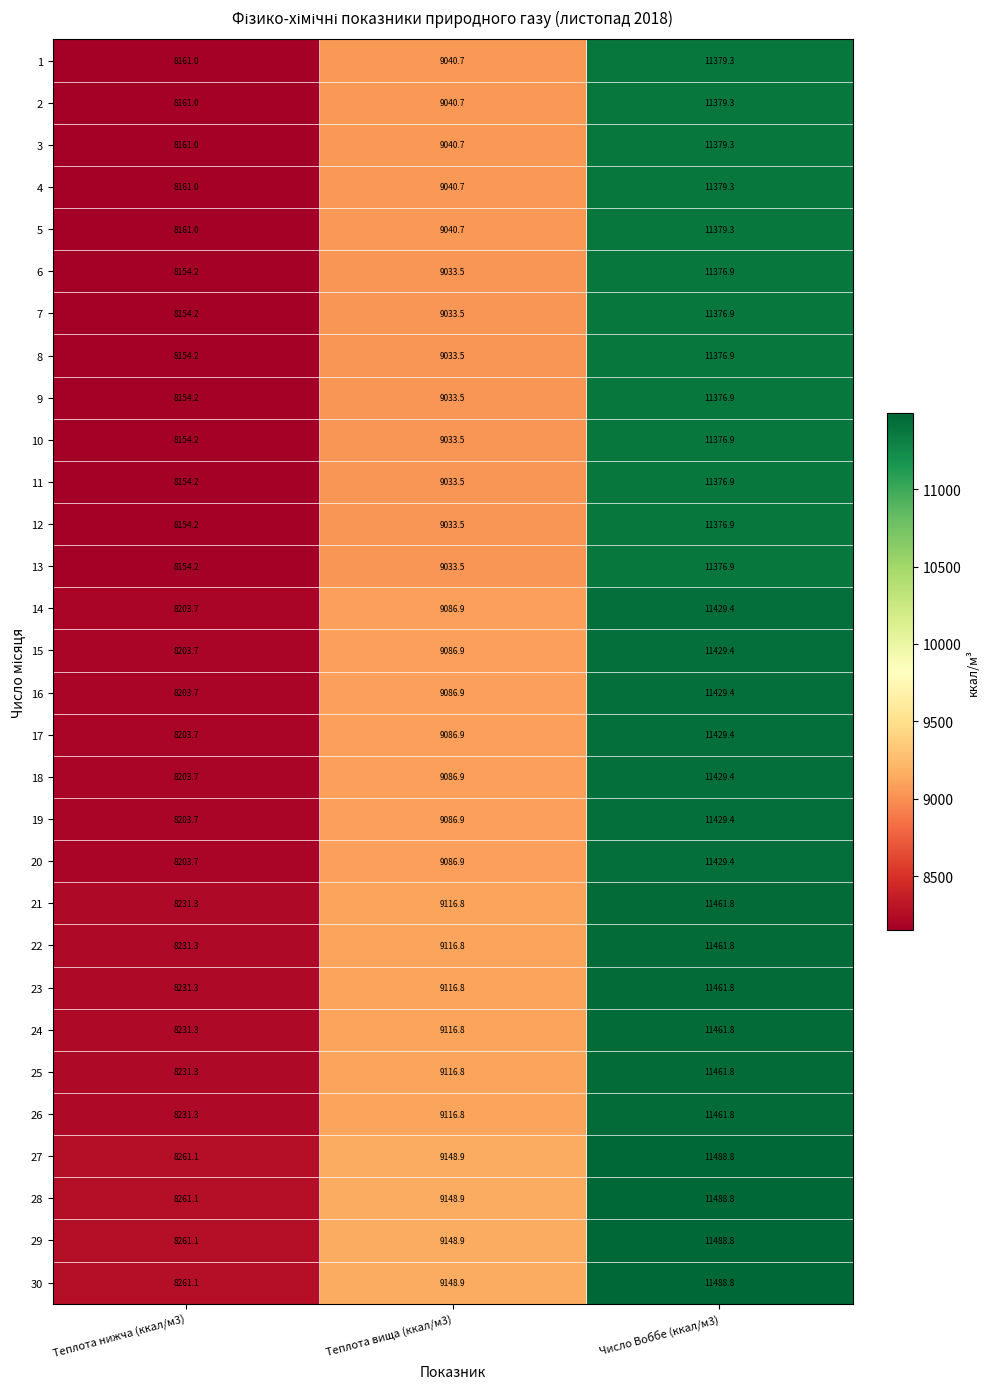

The 10 series shows 9033.5 at Теплота вища (ккал/м3). True or false?

True